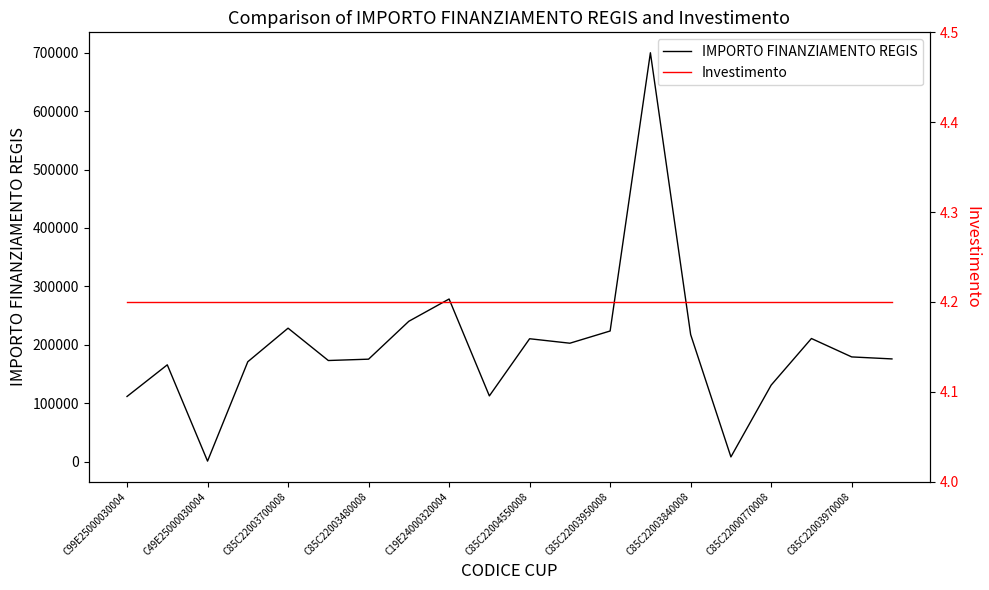

True or false: Investimento and IMPORTO FINANZIAMENTO REGIS cross at least once.

False